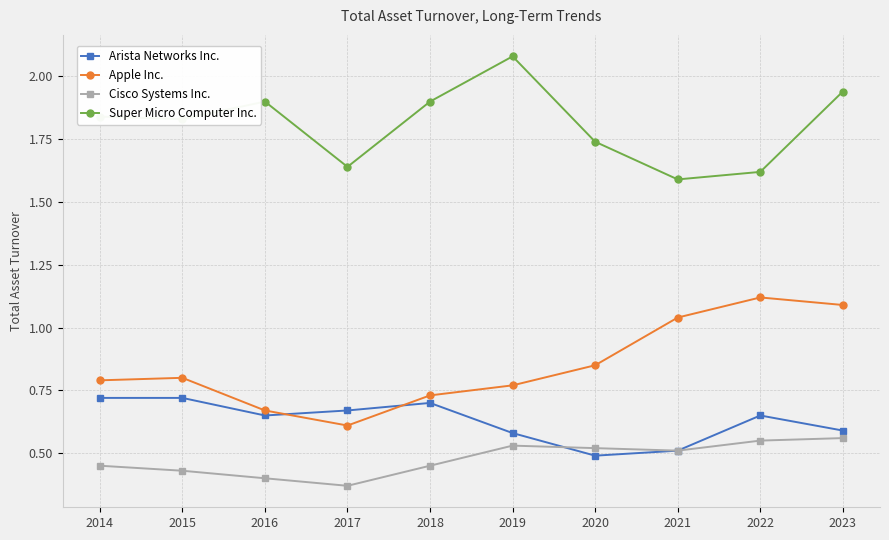

Which category has the highest value in the Super Micro Computer Inc. series?

2019